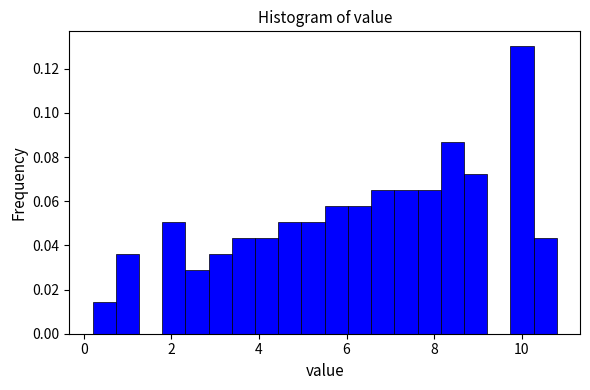

Read against the x-axis, roughly where is the centre of the tallest bar?

10.0